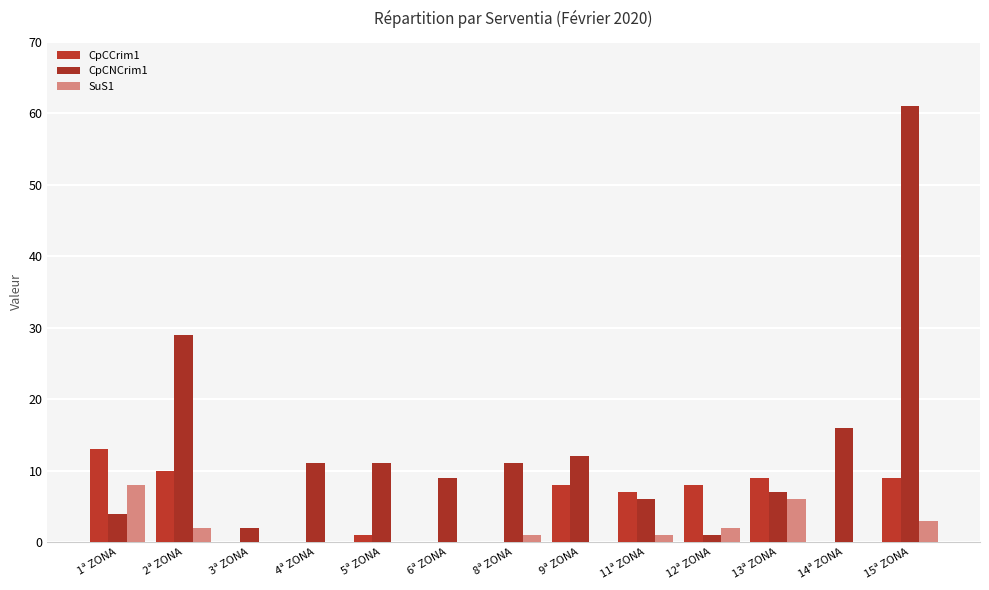

How many groups of bars are there?

13